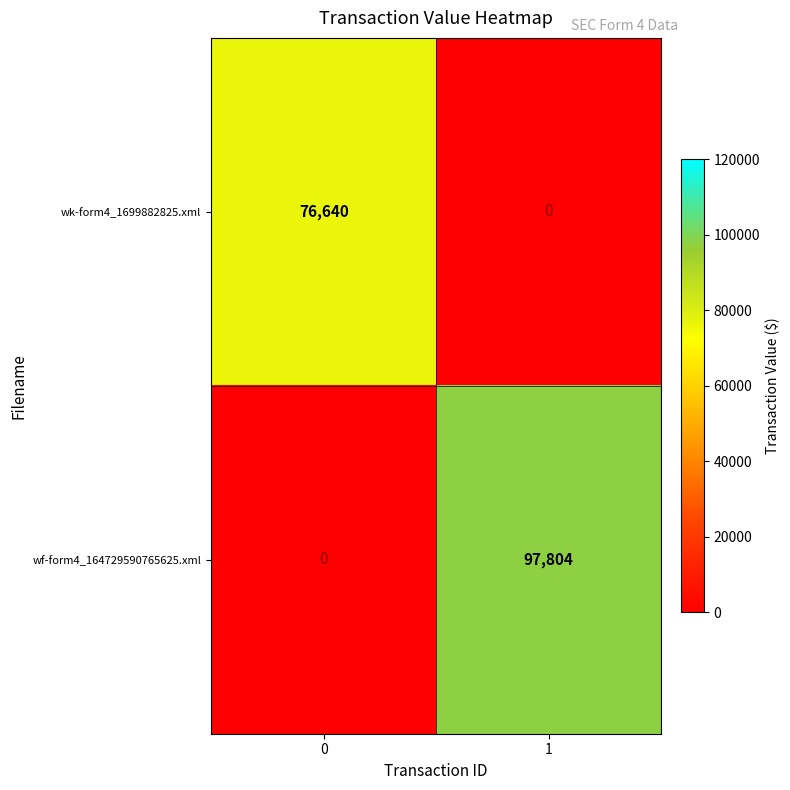

What is the greatest value displayed?

97804